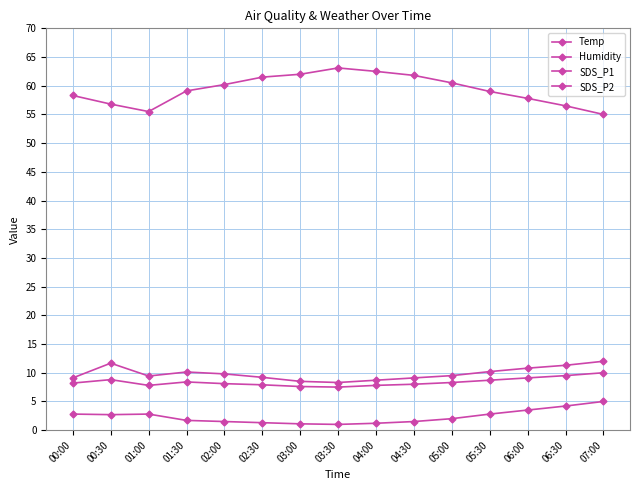

Which series has the largest range (max minus min)?

Humidity